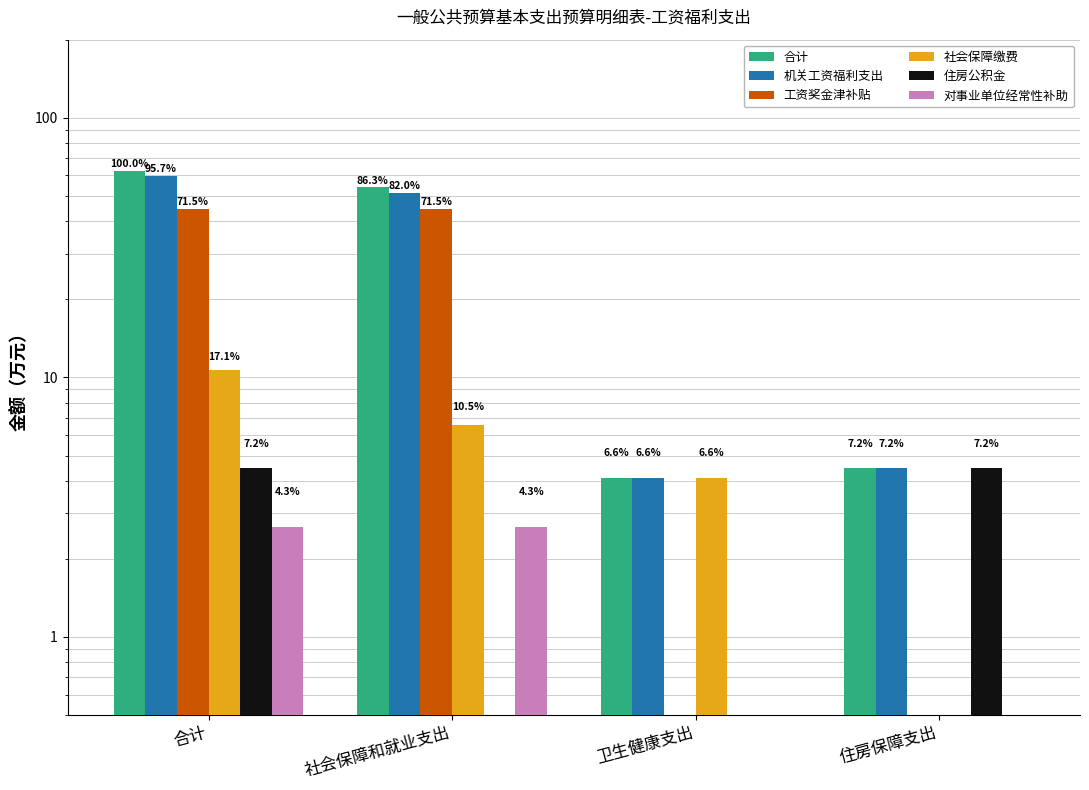

The 机关工资福利支出 series shows 6.9 at 卫生健康支出. True or false?

False